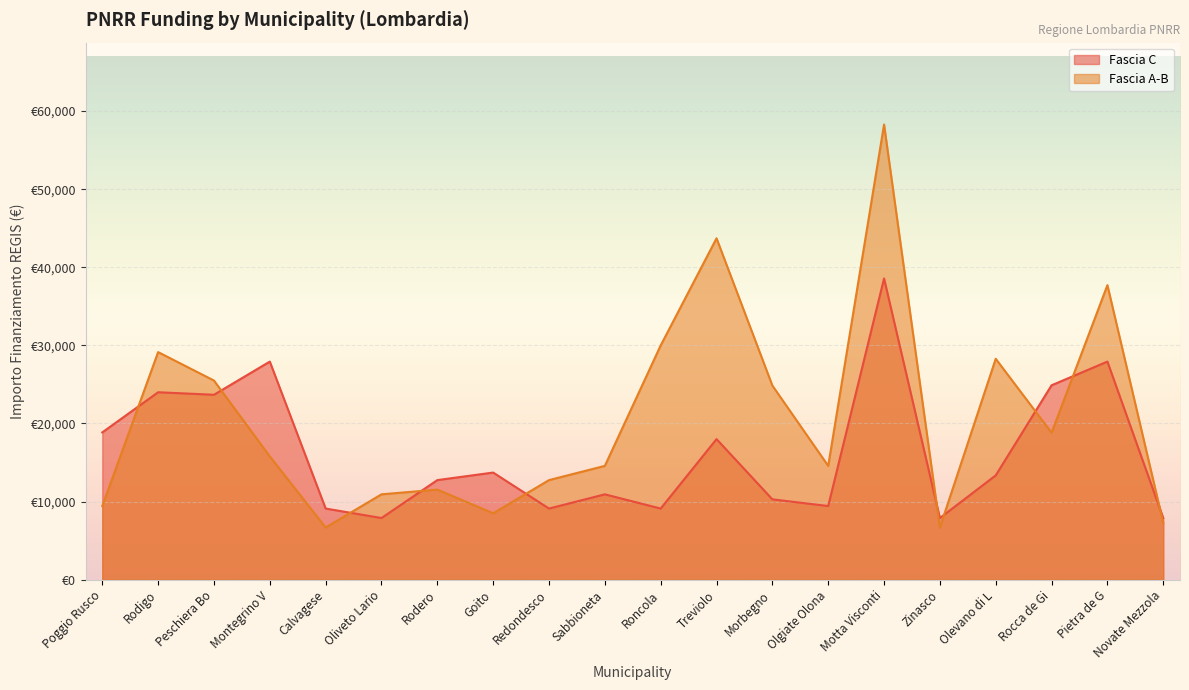

Which series has the widest spread of values?

Fascia A-B